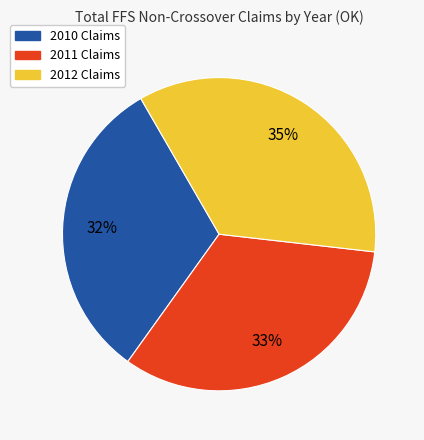

True or false: 2012 Claims accounts for 35% of the total.

True